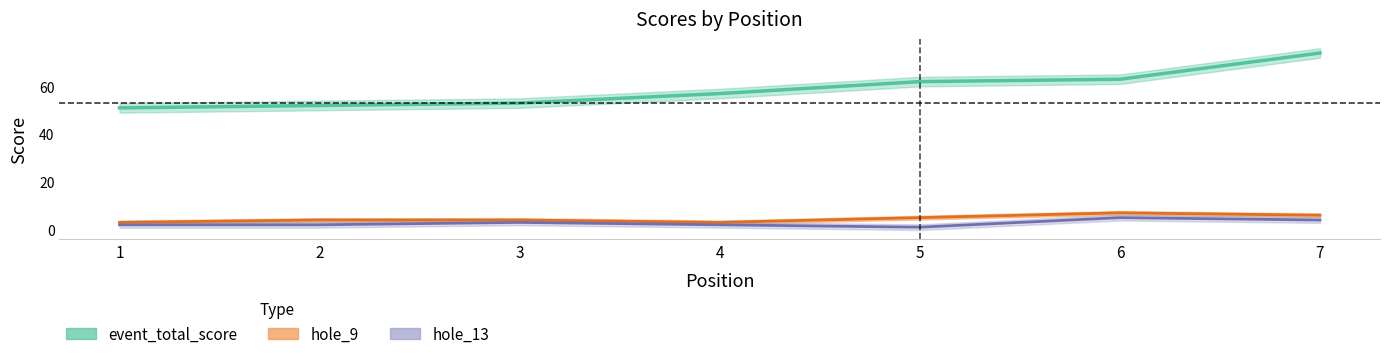

In hole_9, how many points are higher than both neighbors (excluding endpoints)?

1